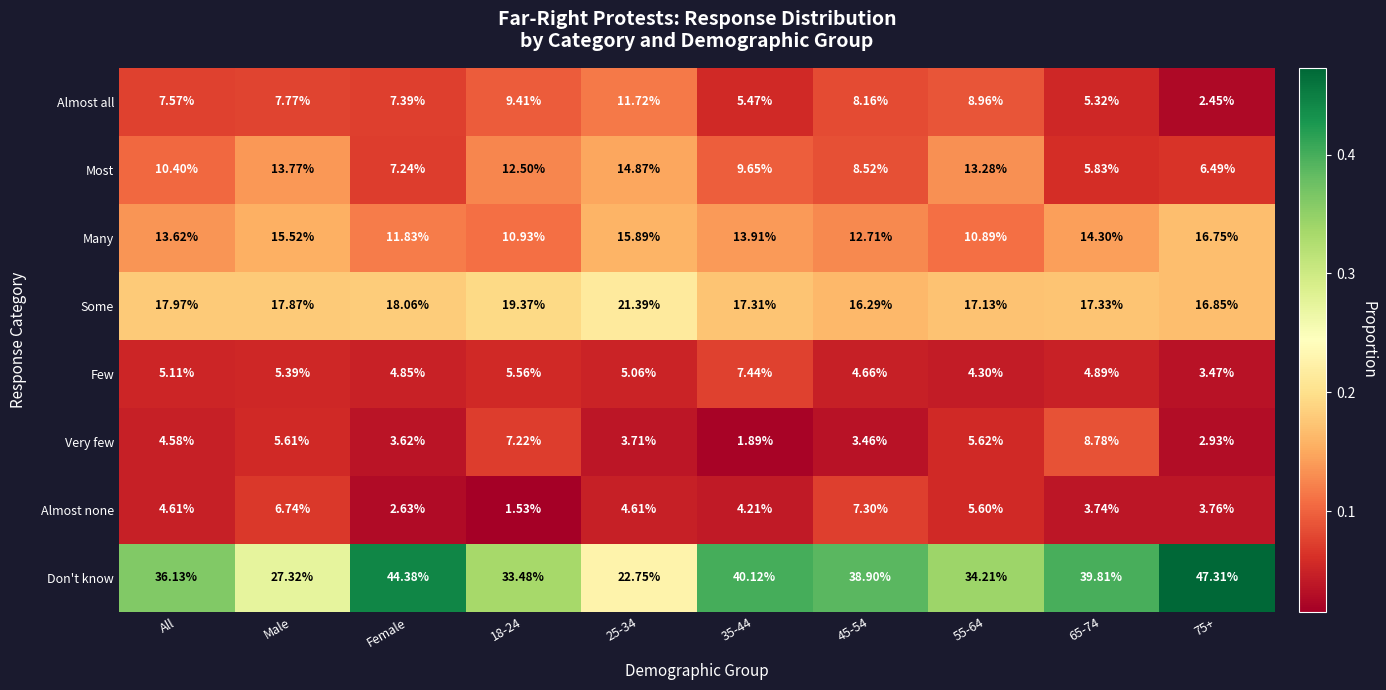

How many series are shown in this chart?

8